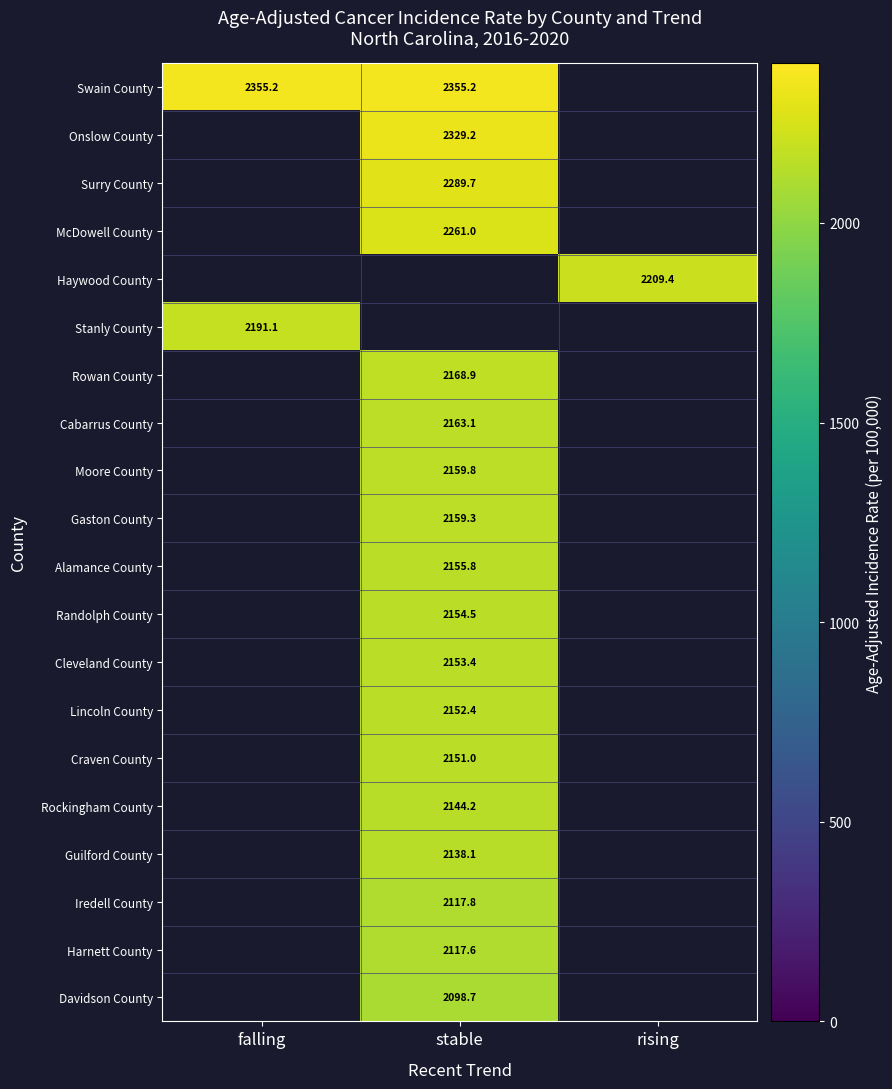

At how many categories does at least one series exceed 2334?

2